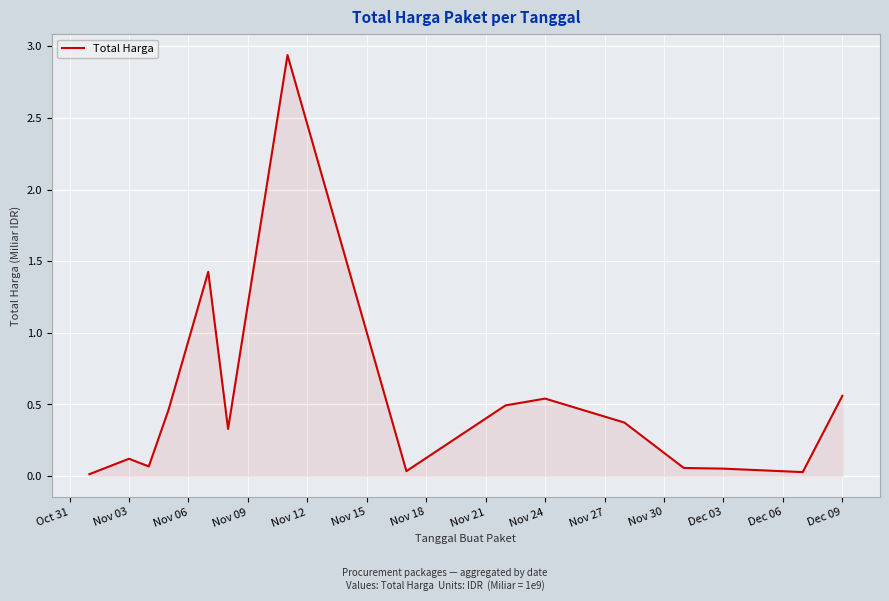

How many lines are shown in the chart?

1